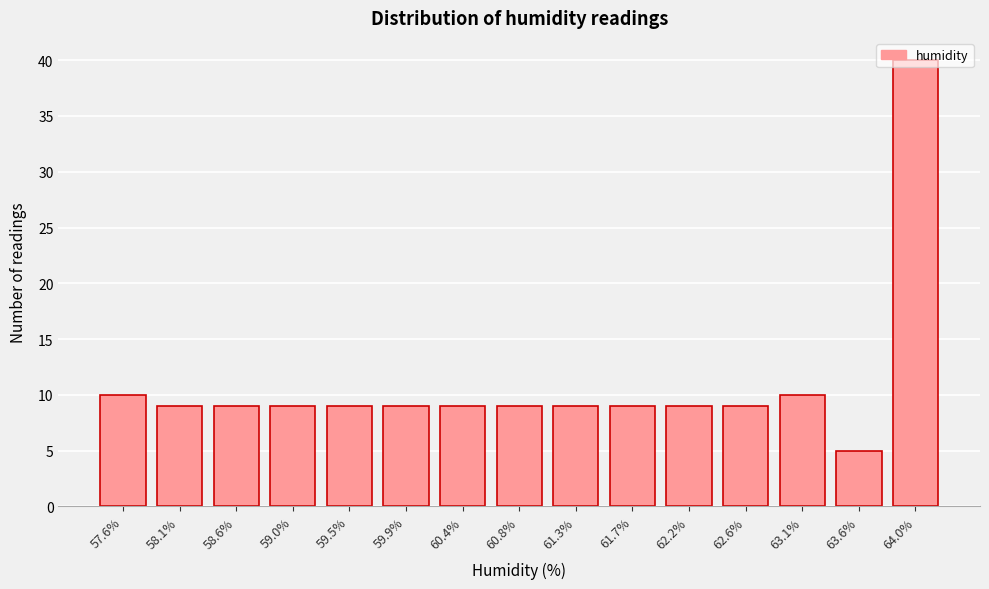

Read the value at 59.0%.

9